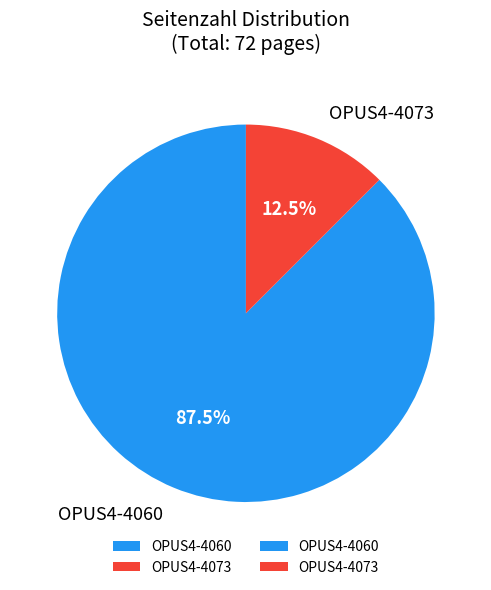

Which category has the biggest portion of the pie?

OPUS4-4060